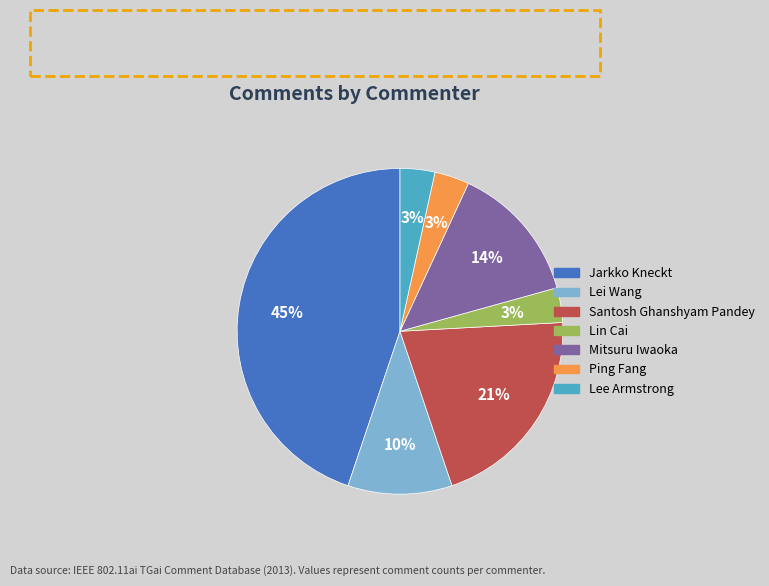

To the nearest percent, what is the combined percentage of Mitsuru Iwaoka and Lin Cai?

17%